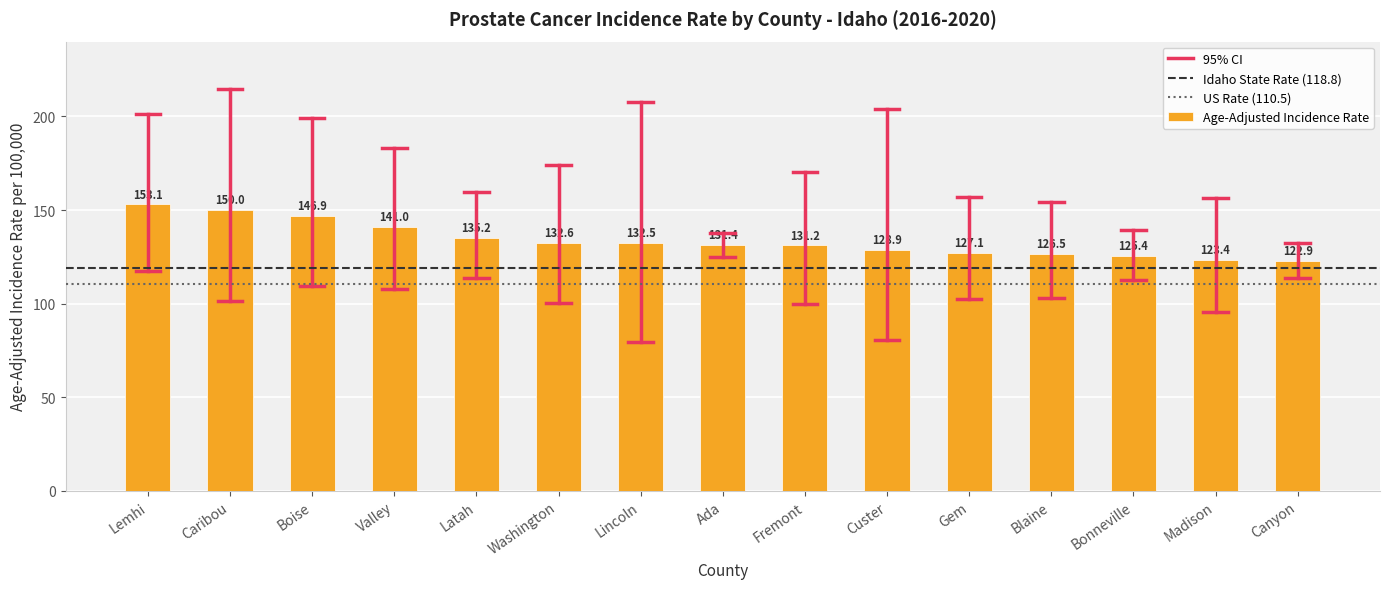

What is the ratio of the value at Madison to the value at Bonneville?

1.0